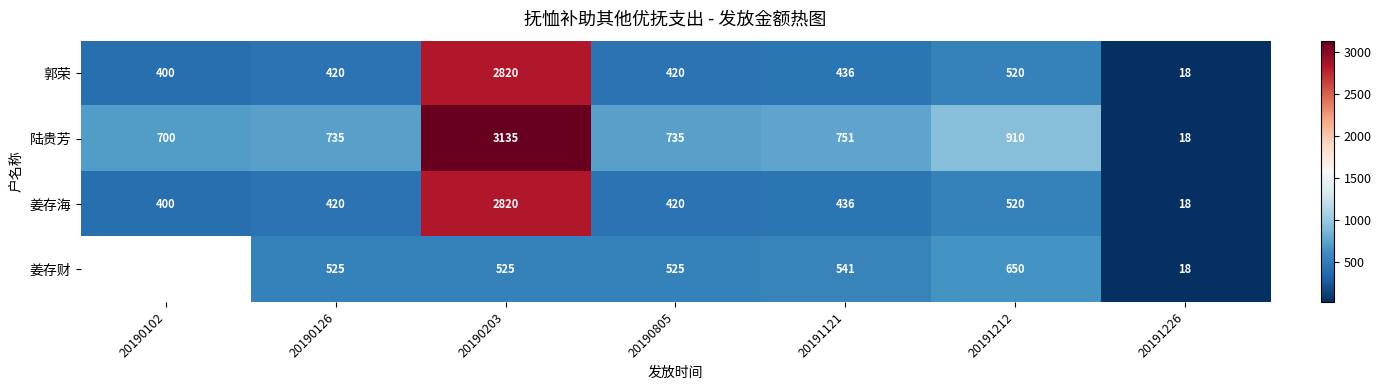

What is the difference between the second highest and minimum values in the 陆贵芳 series?

892